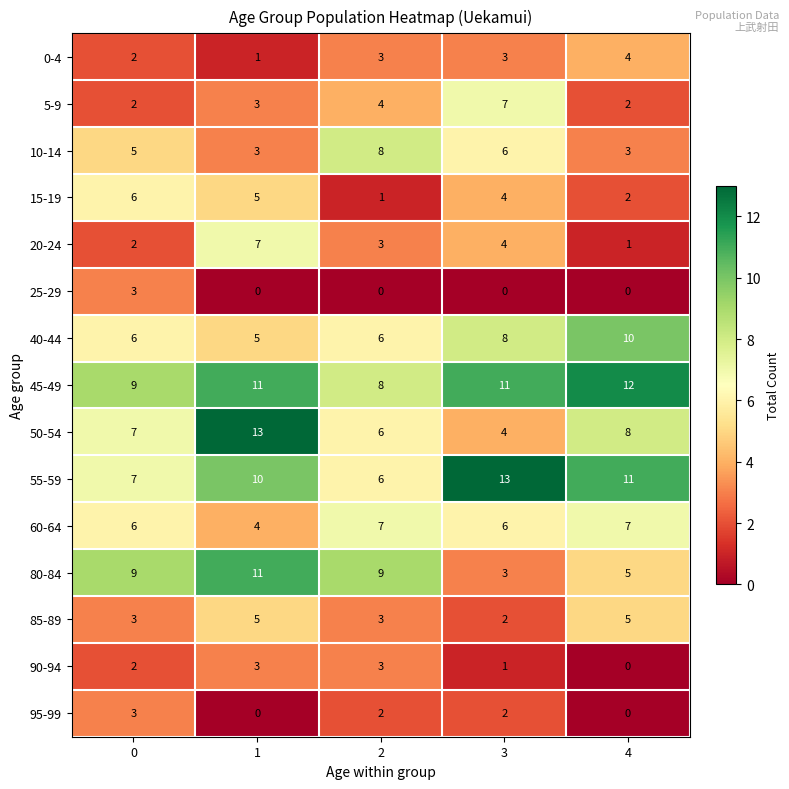

What is the minimum value for 45-49?

8